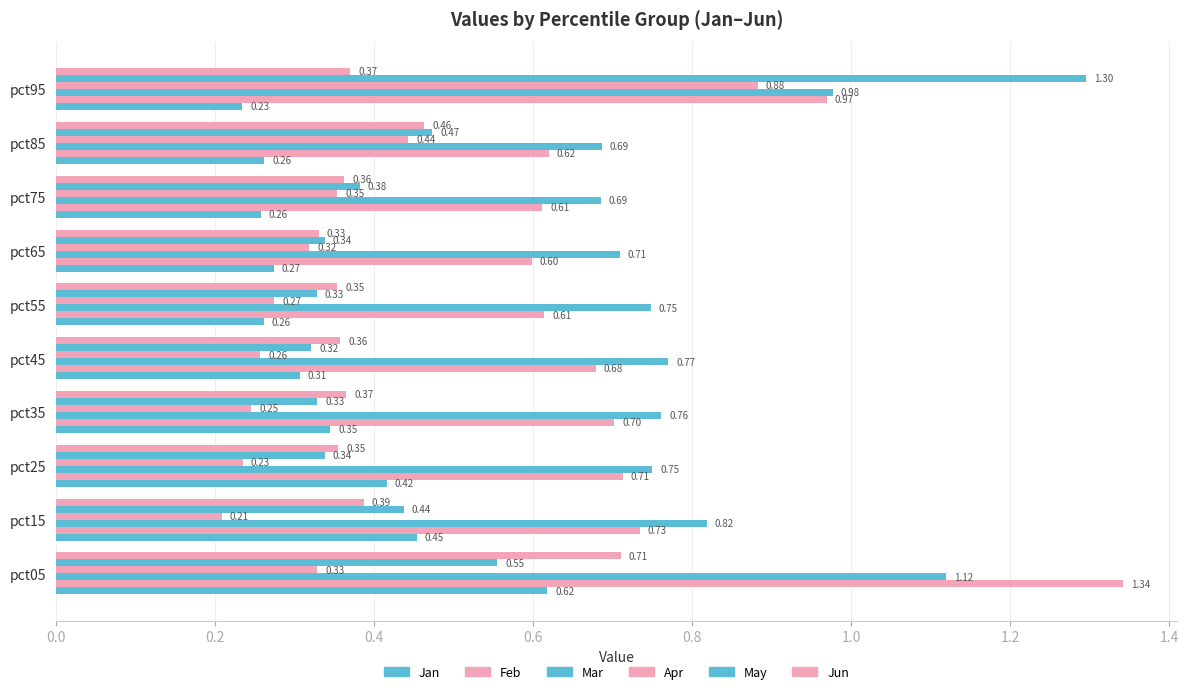

Which series has the widest spread of values?

May